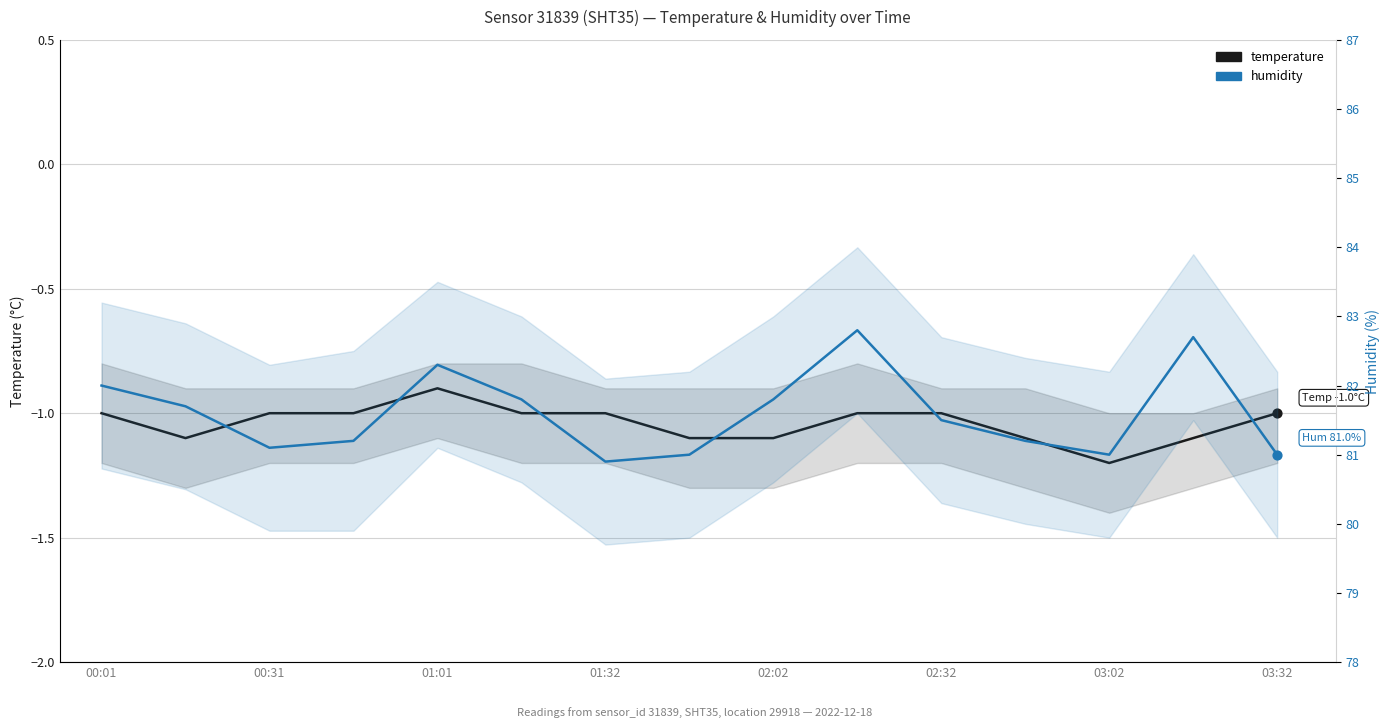

Which series has the largest Y range (max minus min)?

humidity